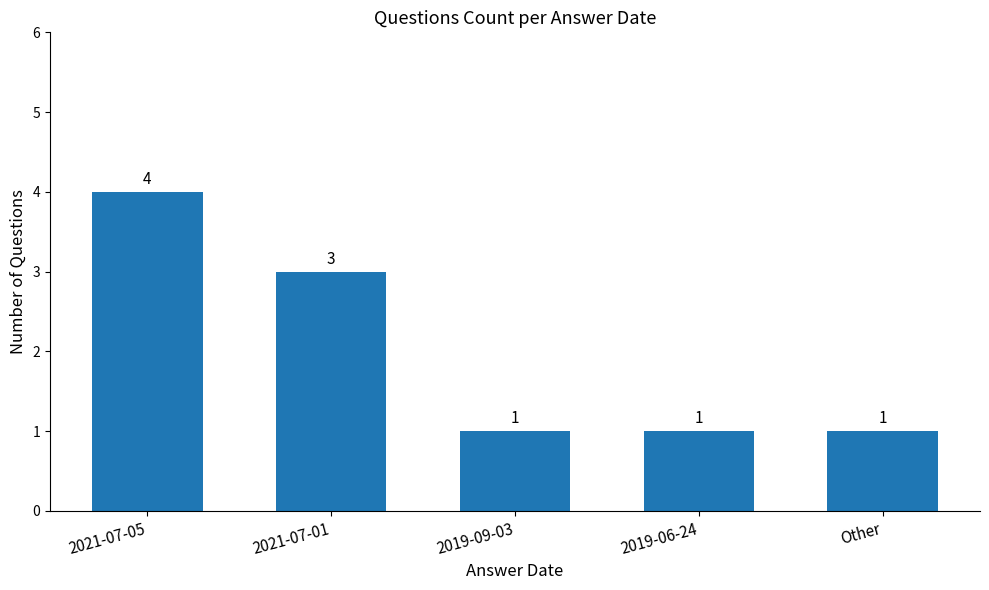

The chart shows a value of 1 at 2019-09-03. True or false?

True